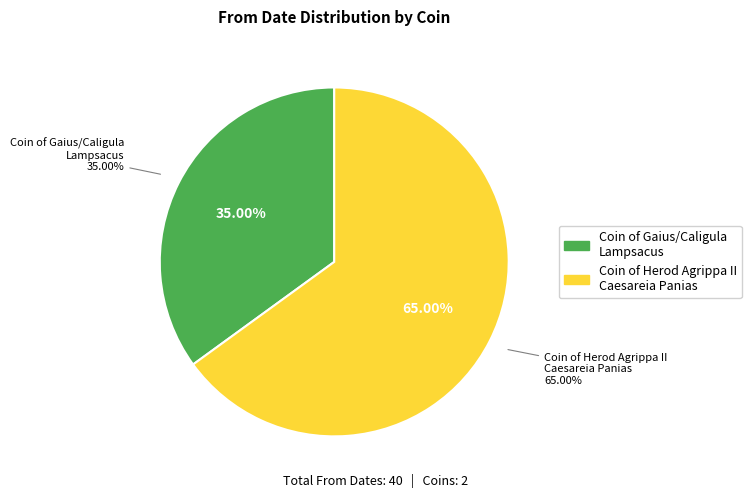

Between Bronze Coin of Herod Agrippa II, Caesareia Panias and Bronze Coin of Gaius/Caligula, Lampsacus, which is larger?

Bronze Coin of Herod Agrippa II, Caesareia Panias